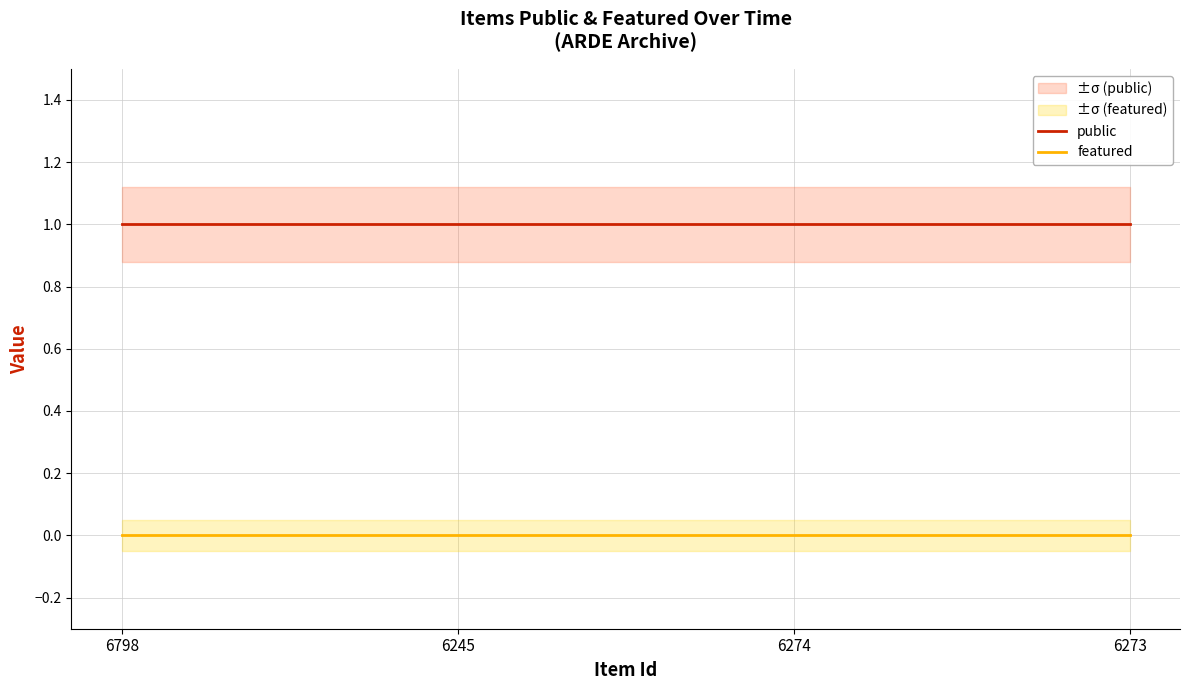

Which series has the largest total across all categories?

public